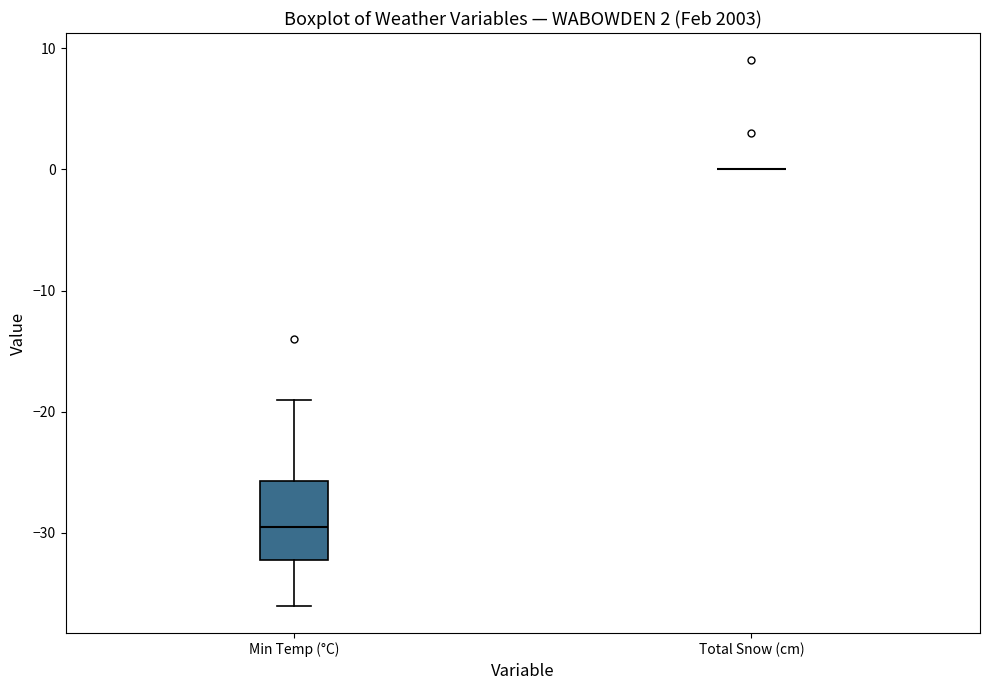

Comparing the boxes themselves (not the whiskers), which one is the tallest?

Min Temp (°C)